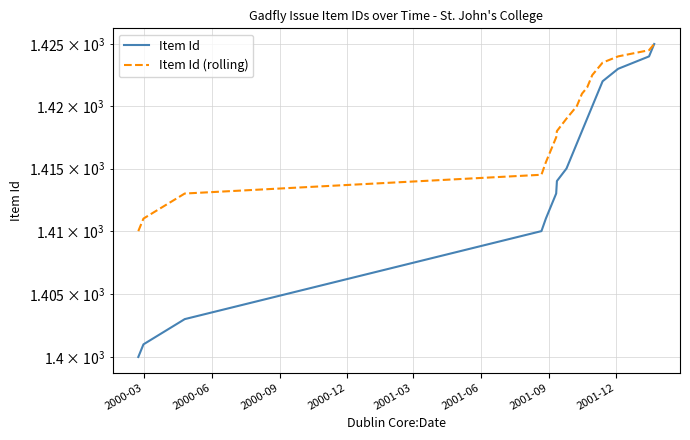

What is the greatest value displayed?

1425.0